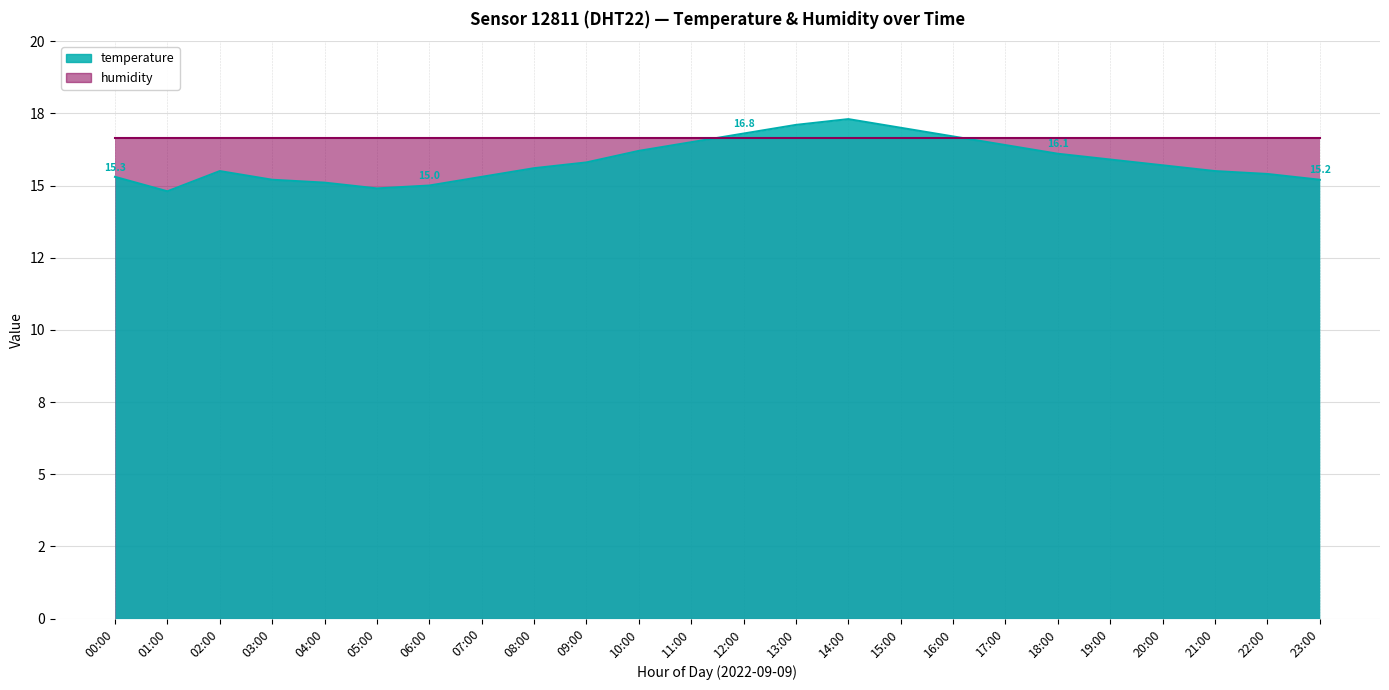

Rank the categories by value from lowest to highest.

01:00, 05:00, 06:00, 04:00, 03:00, 23:00, 00:00, 07:00, 22:00, 02:00, 21:00, 08:00, 20:00, 09:00, 19:00, 18:00, 10:00, 17:00, 11:00, 16:00, 12:00, 15:00, 13:00, 14:00